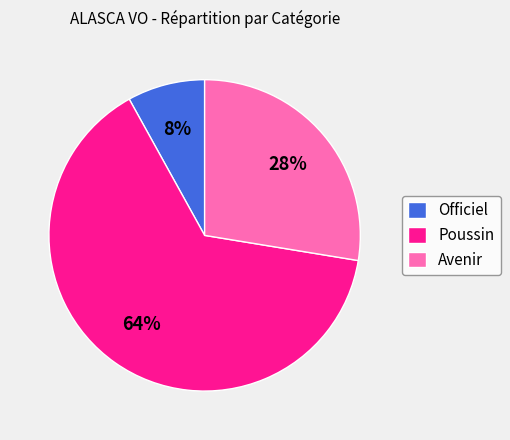

How many segments does this pie chart have?

3